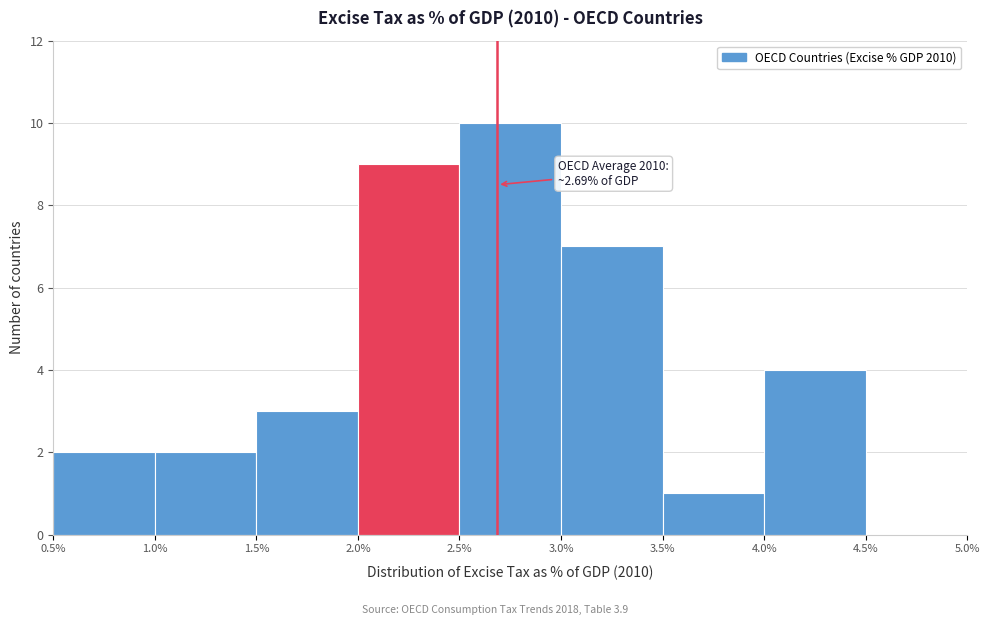

Which range on the x-axis has the tallest bar?

2.5% to 3.0%